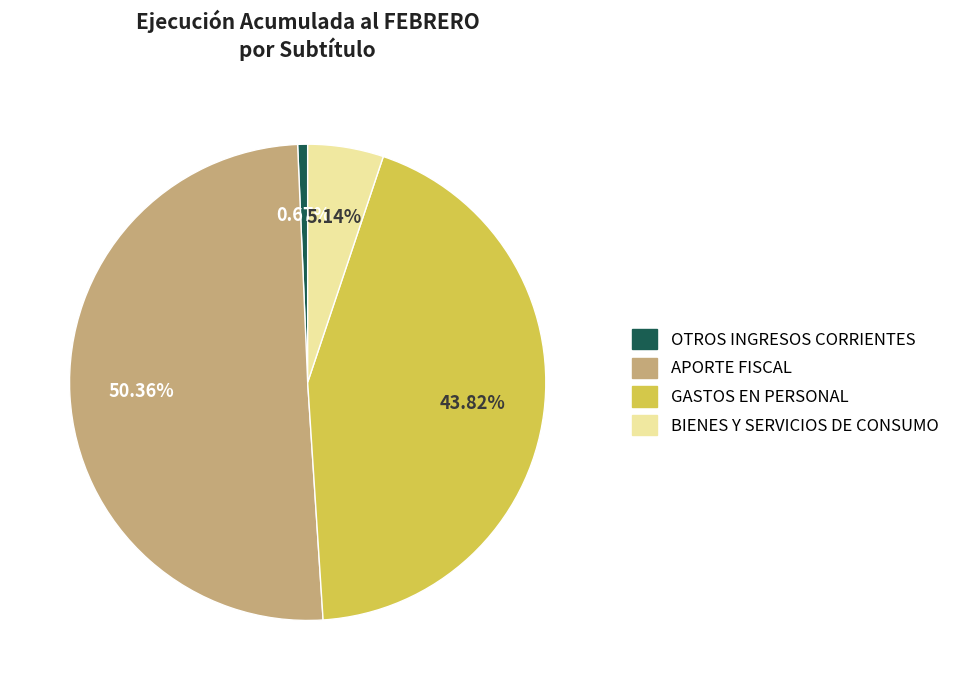

Rank the categories by value from lowest to highest.

OTROS INGRESOS CORRIENTES, BIENES Y SERVICIOS DE CONSUMO, GASTOS EN PERSONAL, APORTE FISCAL